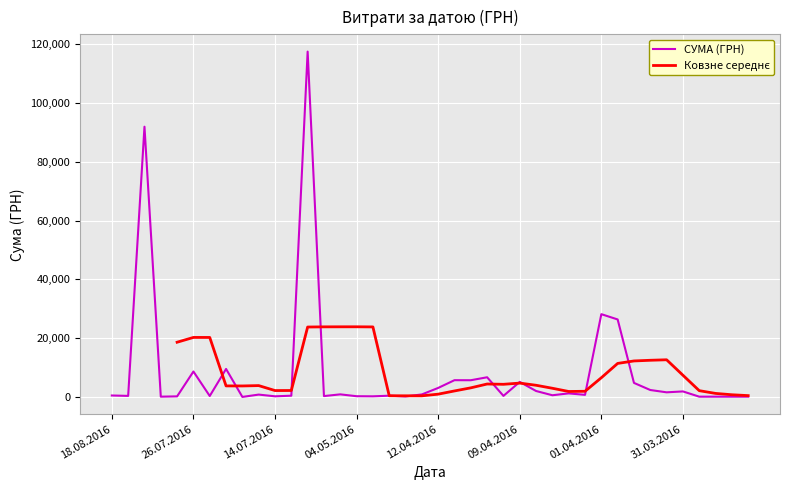

Where is the first local maximum?

04.08.2016